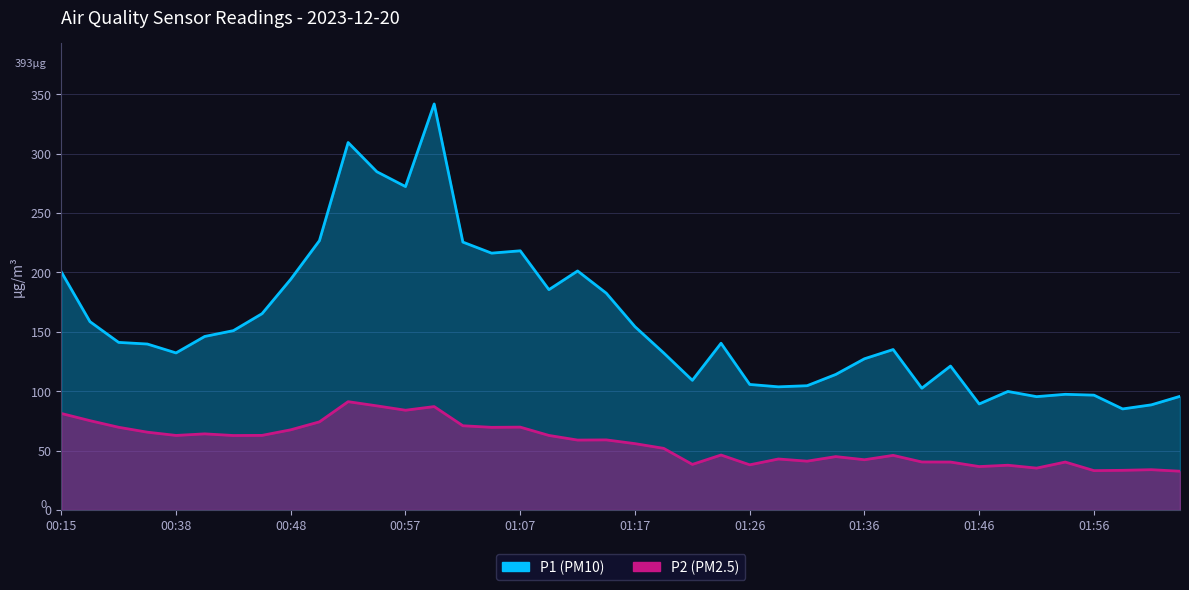

Is it true that P1 equals 304.5 at 01:12?

False